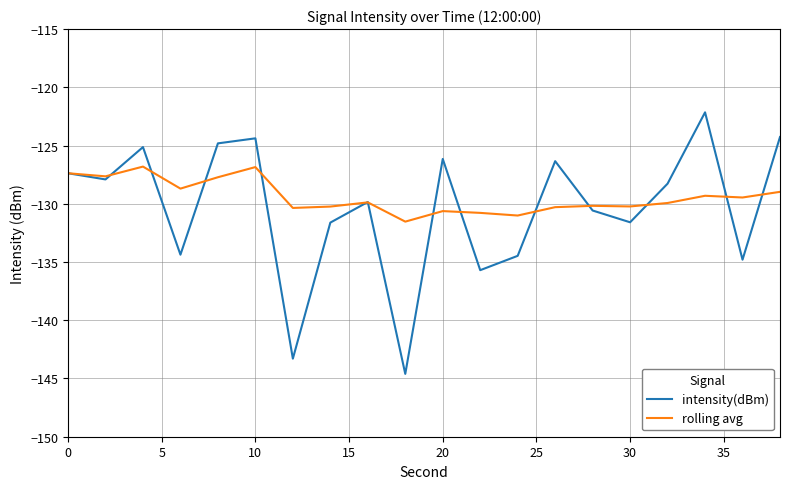

In rolling avg, how many points are lower than both neighbors (excluding endpoints)?

7